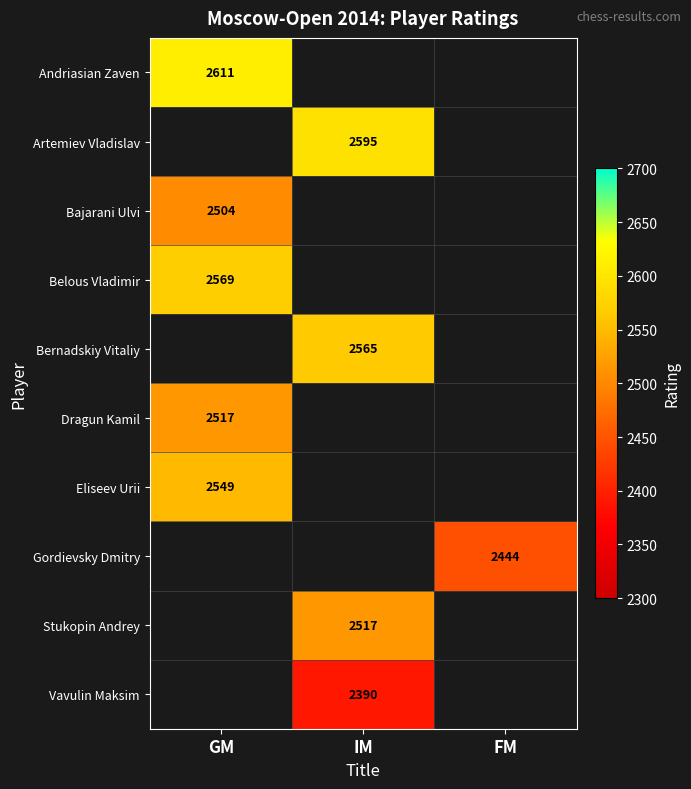

Which has a higher value, IM or FM?

IM